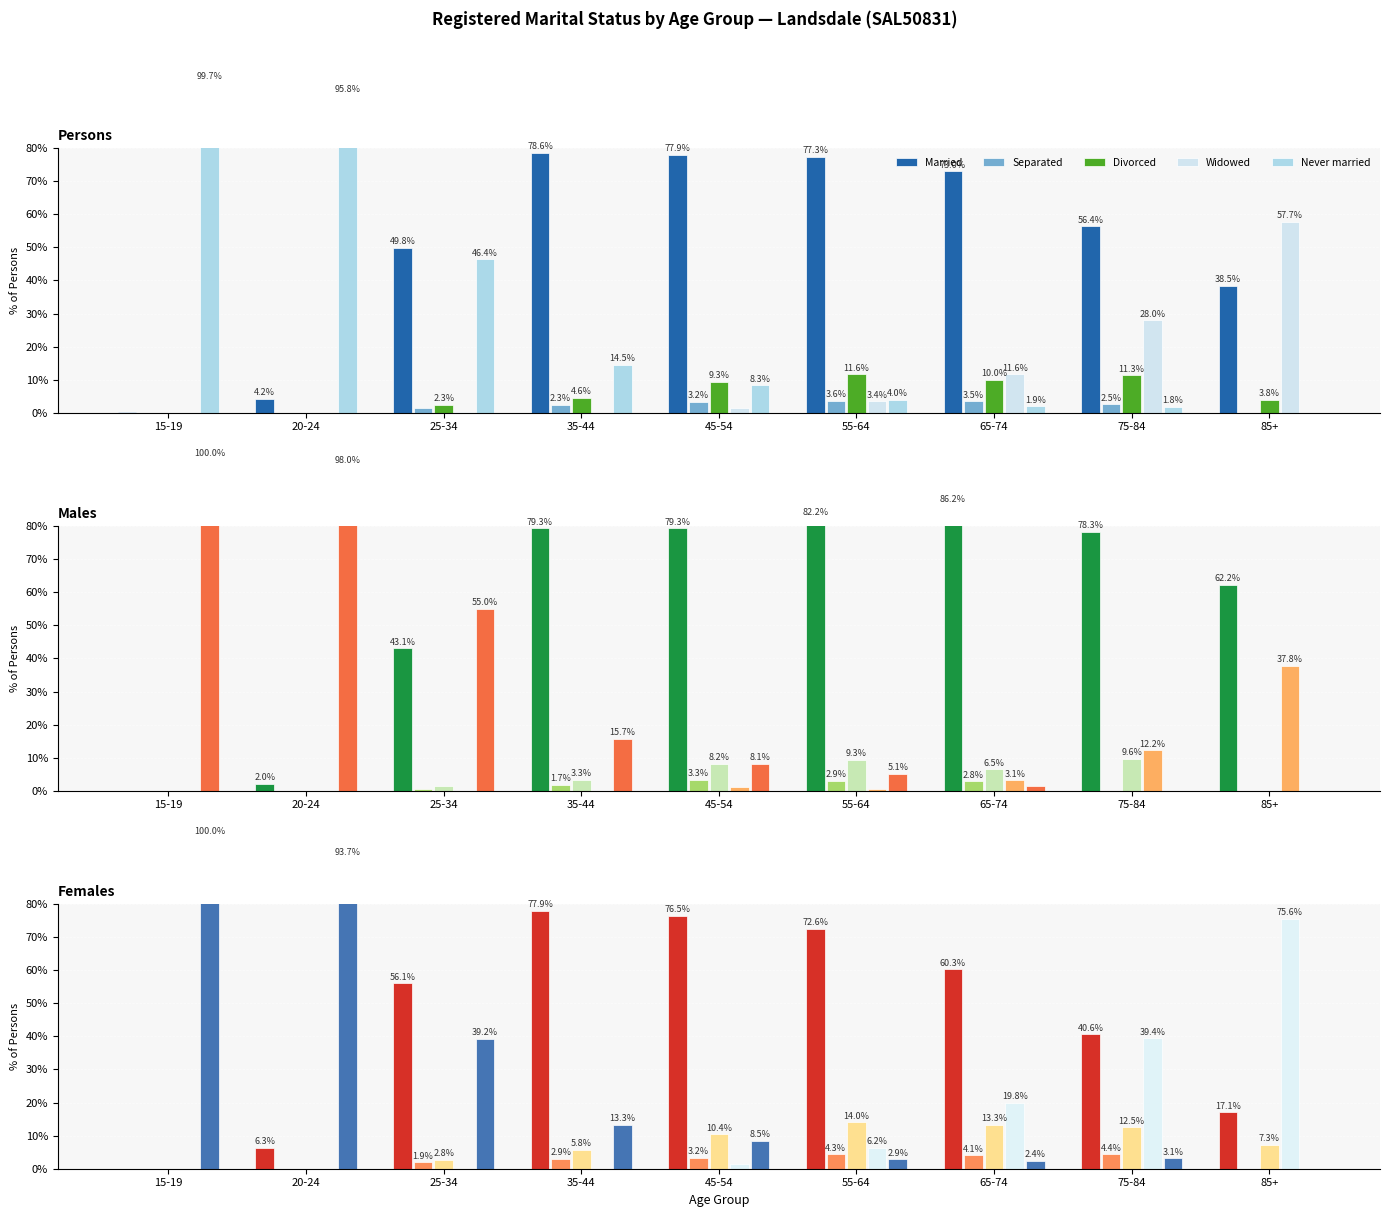

At which label does Divorced reach its minimum?

15-19